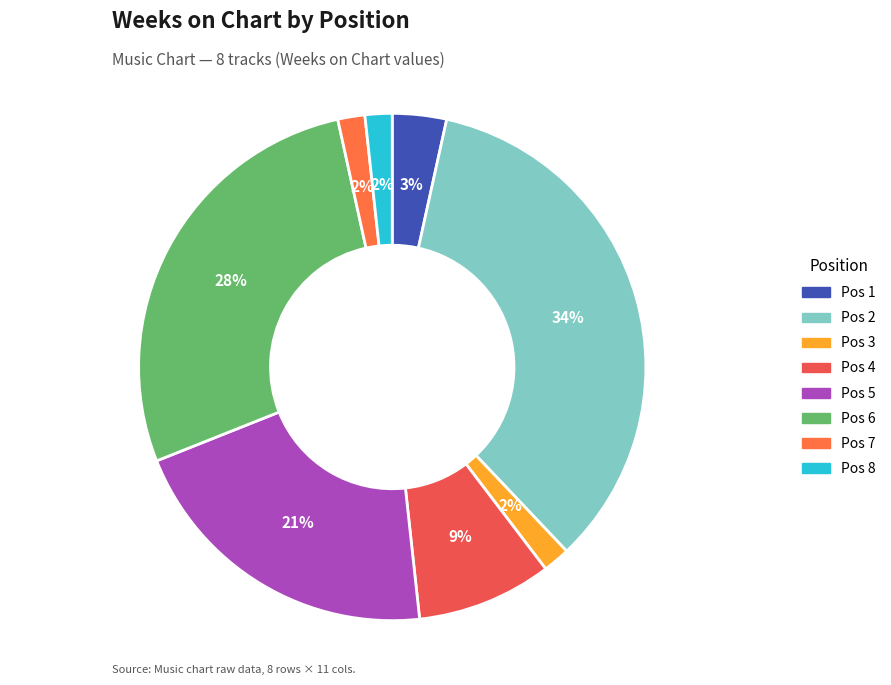

How many slices are in this pie chart?

8